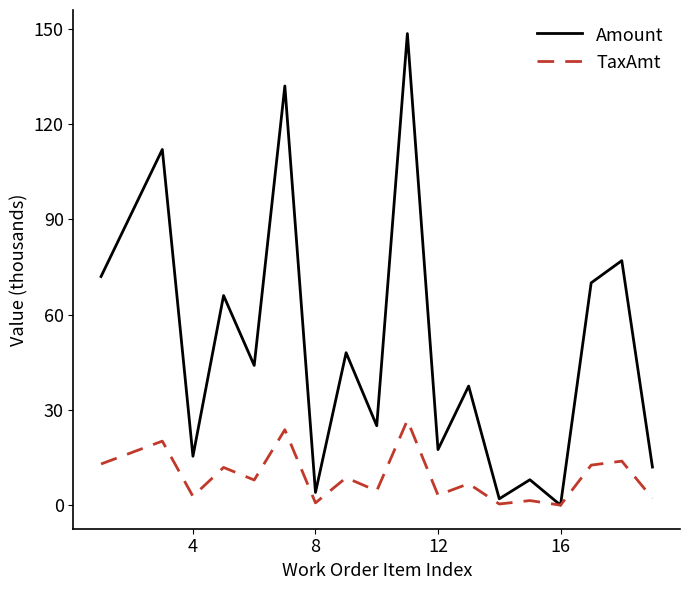

Rank the series by their maximum value, from highest to lowest.

Amount, TaxAmt